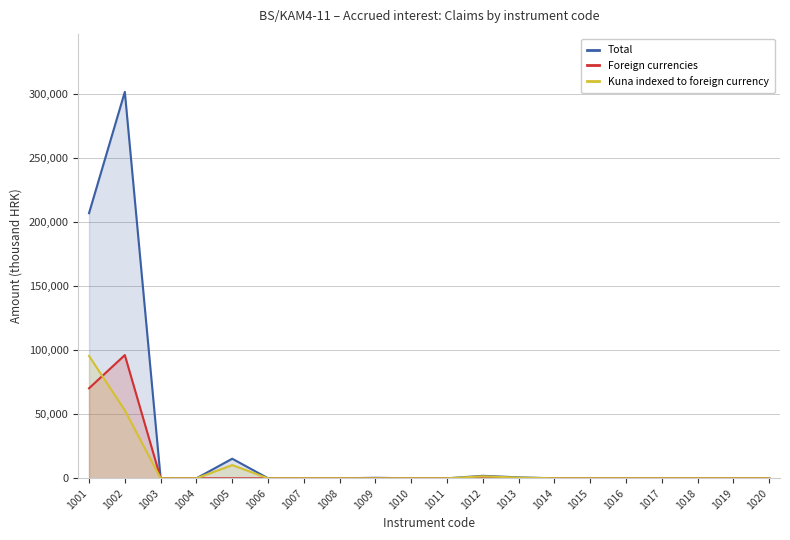

Does the chart have visible grid lines?

Yes